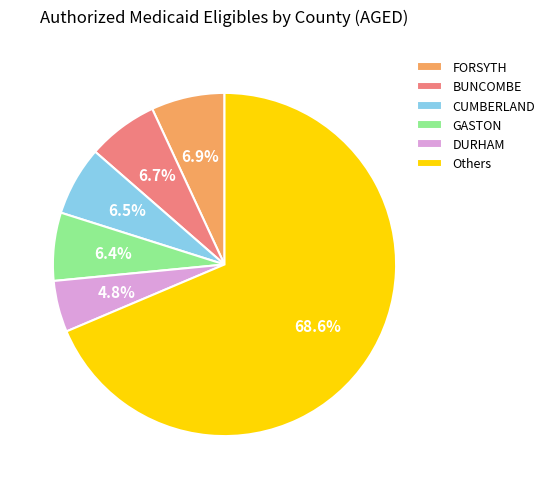

Does Others represent more than half of the total?

Yes